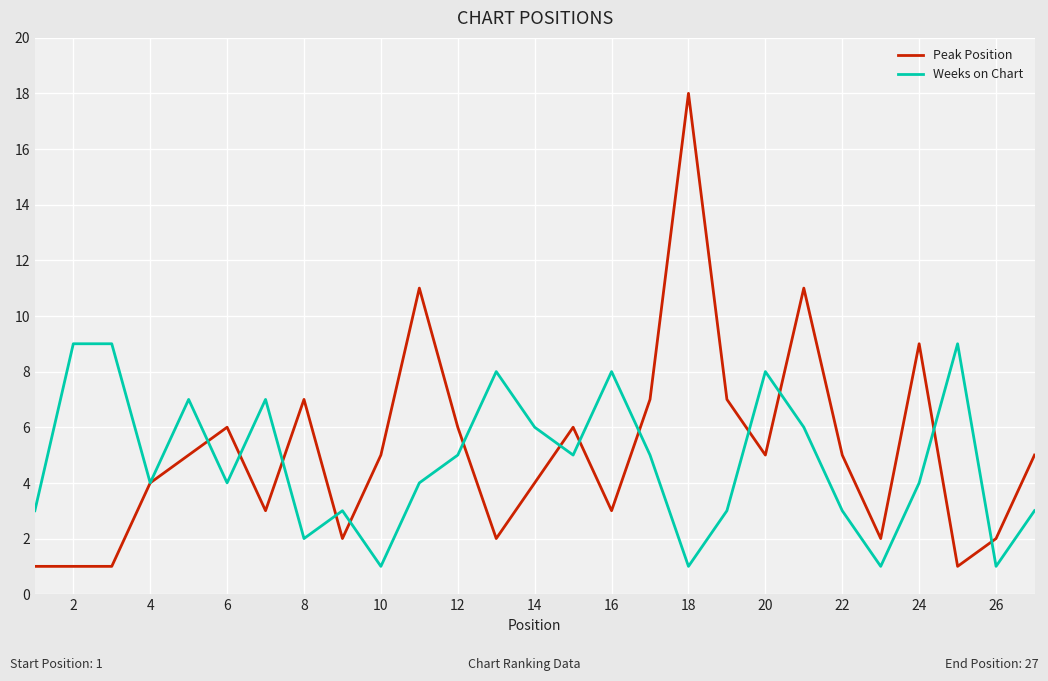

What is the lowest value of the Peak Position series?

1